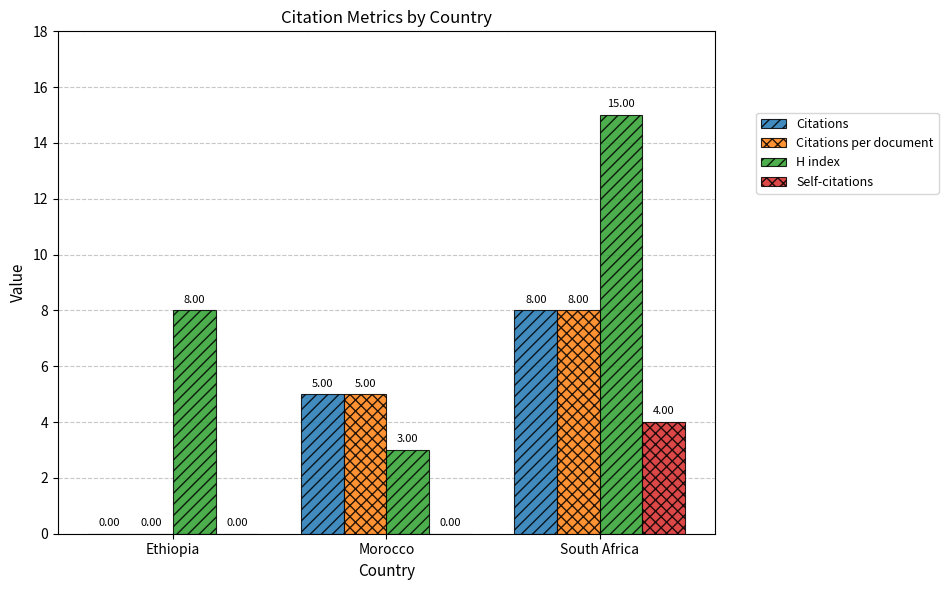

What is the sum of all Citations per document values?

13